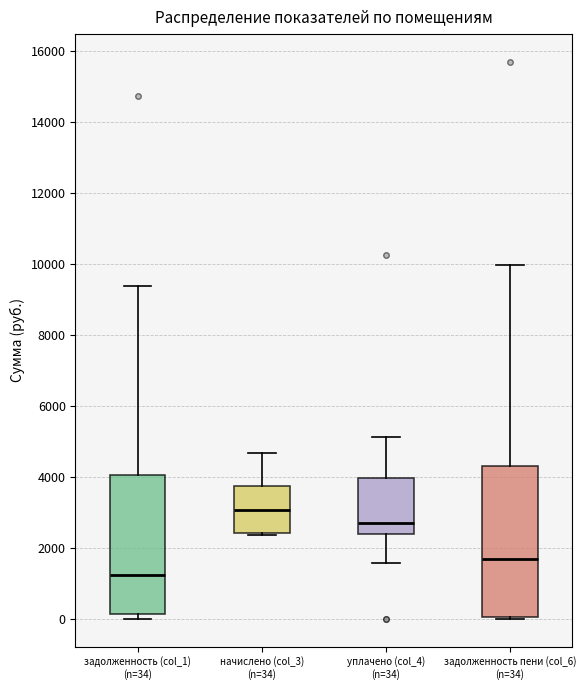

Where is the lower edge of the box for задолженность (col_1) (n=34) on the y-axis? The values are not printed on the chart, so give them approximately, as read against the axis.

200